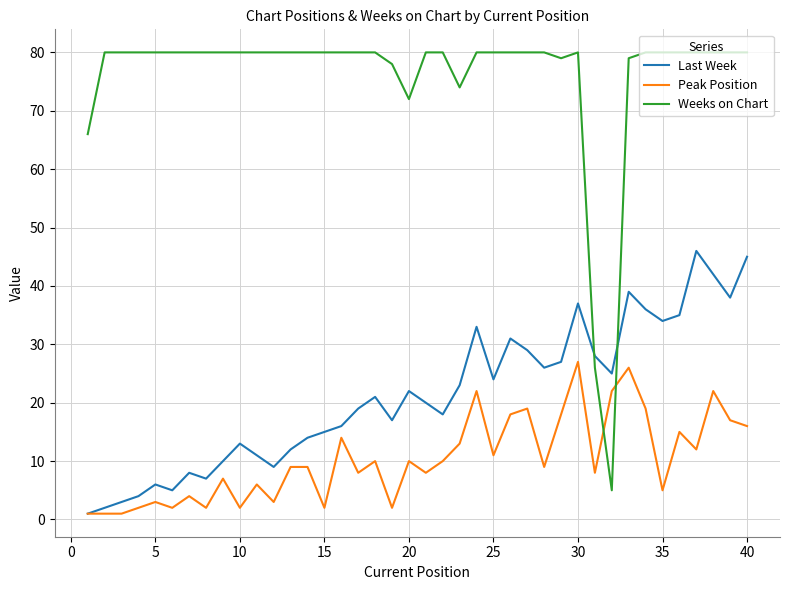

Rank the series by their maximum value, from highest to lowest.

Weeks on Chart, Last Week, Peak Position